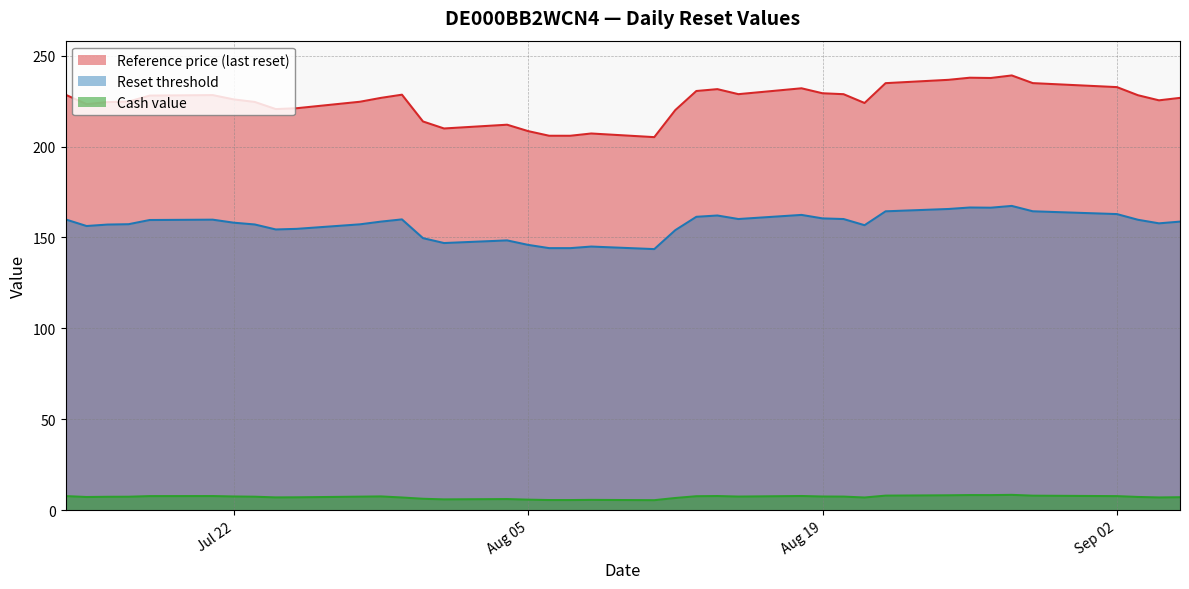

What is the difference between the maximum and second lowest values in the Reference price (last reset) series?

33.2